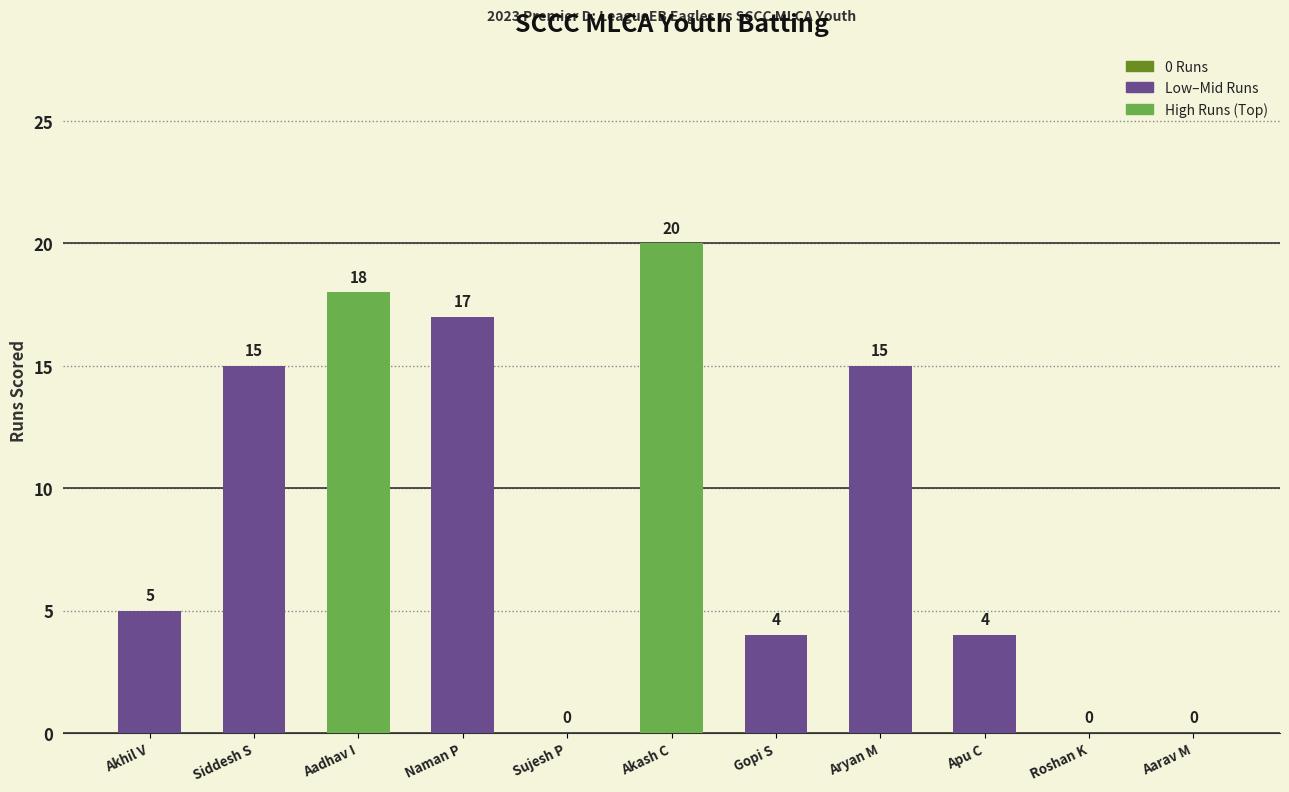

What is the difference between the values at Akash C and Siddesh S?

5